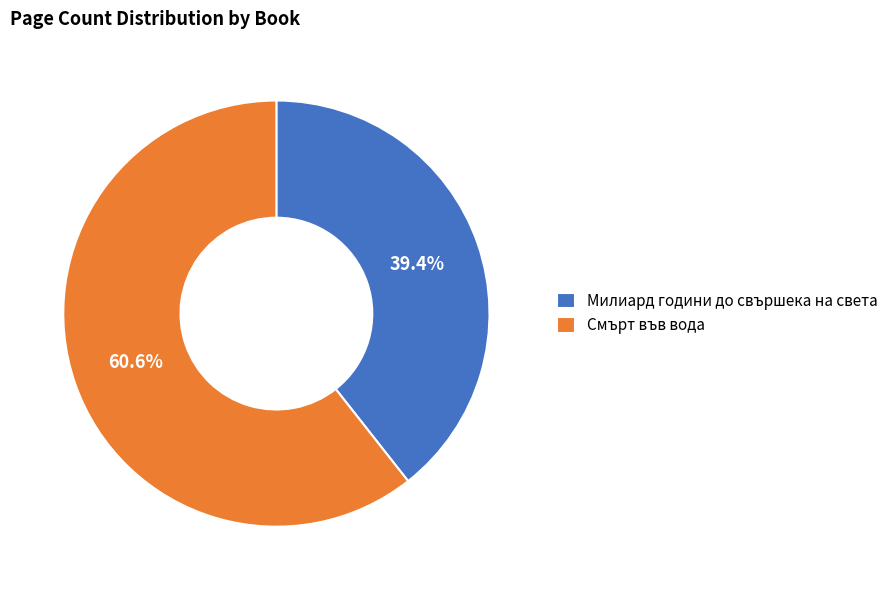

How many segments does this pie chart have?

2